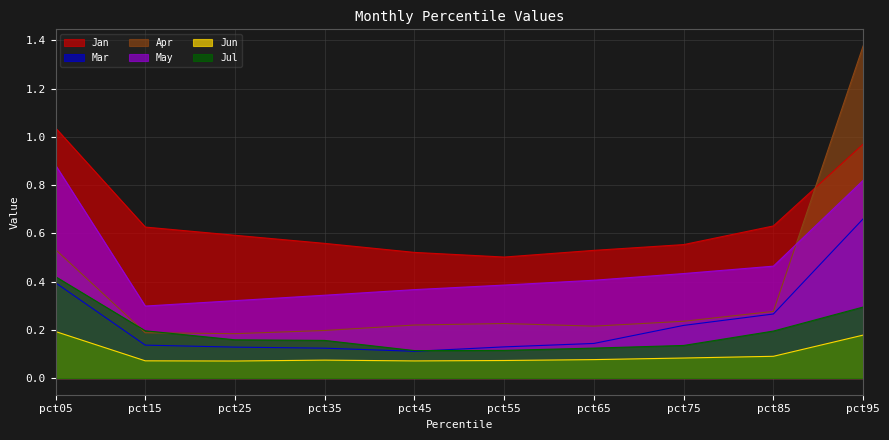

What are all the series names shown in the legend?

Jan, Mar, Apr, May, Jun, Jul